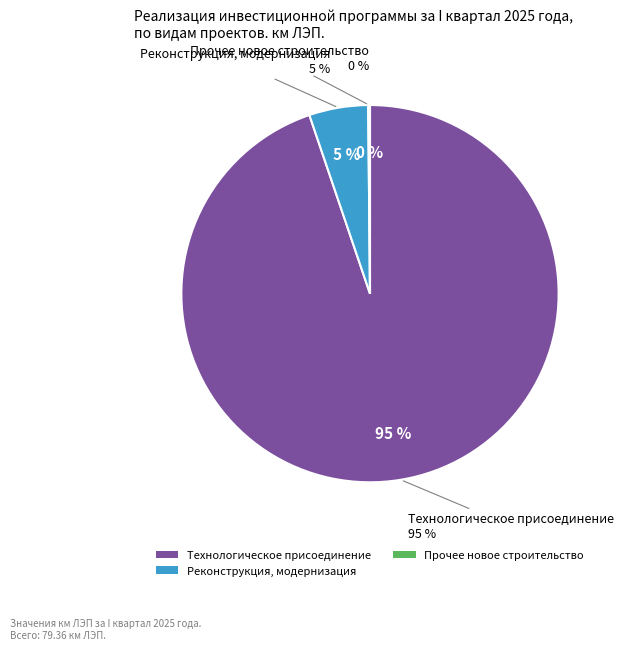

Is it true that Реконструкция, модернизация, техническое перевооружение is 5% of the pie?

True